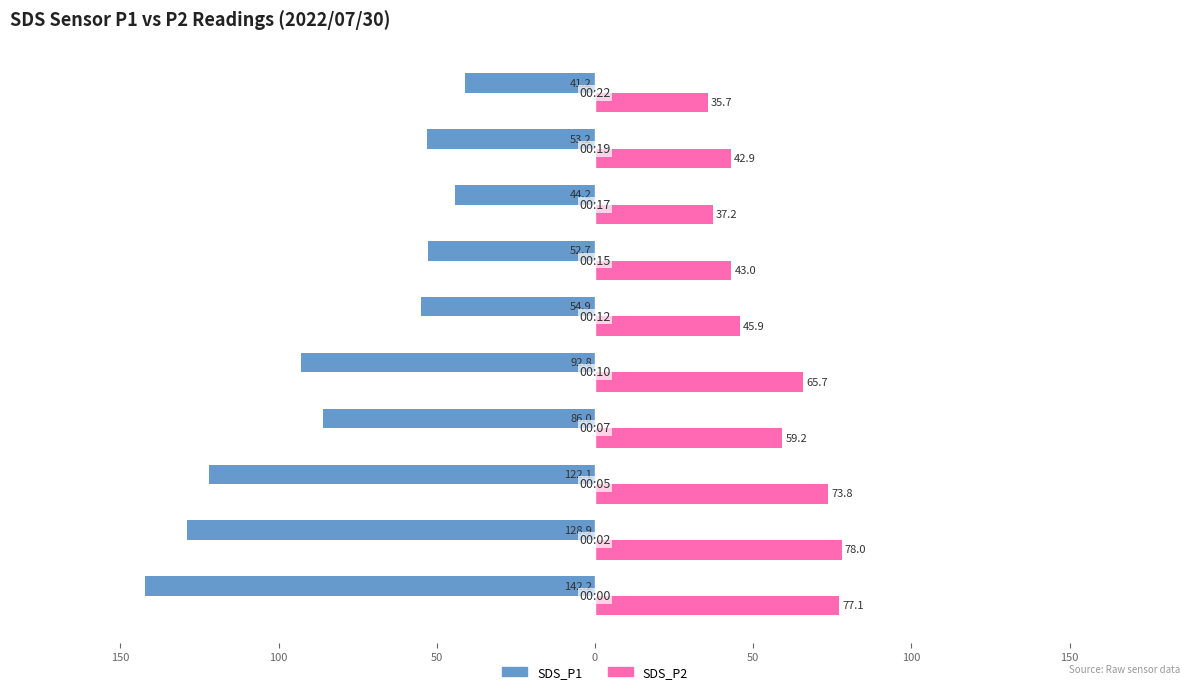

What are all the series names shown in the legend?

SDS_P1, SDS_P2